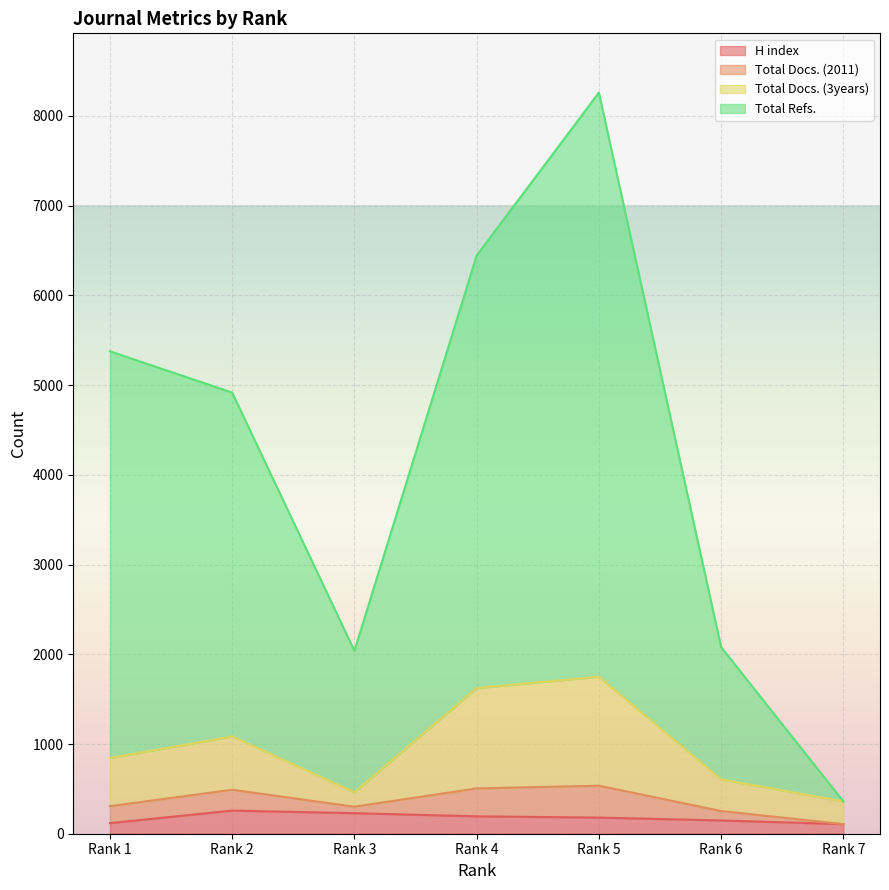

What value does the H index series have at Rank 4, to the nearest 10?

190